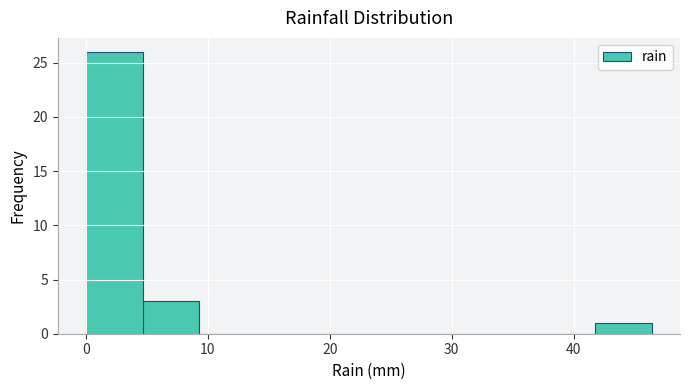

Reading left to right, transcribe this chart: for each bar, give the range it covers on the x-axis and its height. Neither the bar edges nor the heights are printed on the chart, so give them approximately, as read against the axes.

0 to 5: 26
5 to 9: 3
9 to 14: 0
14 to 19: 0
19 to 23: 0
23 to 28: 0
28 to 32: 0
32 to 37: 0
37 to 42: 0
42 to 46: 1